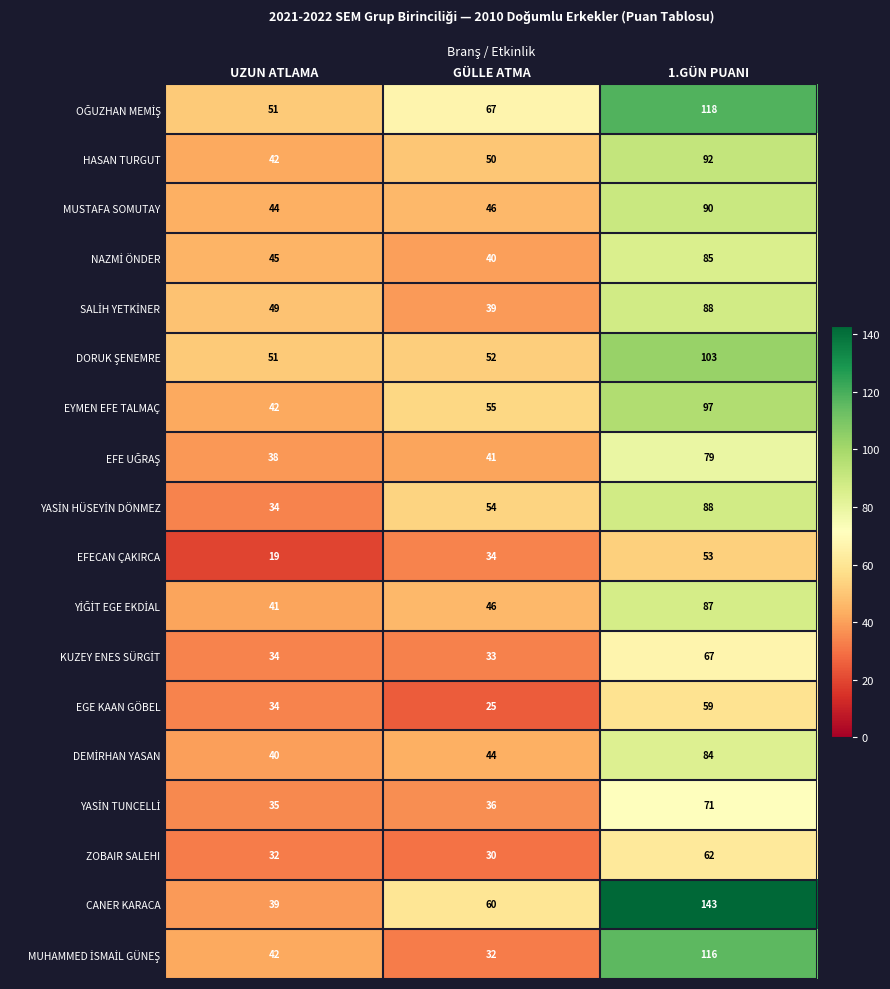

Rank the categories by HASAN TURGUT value from highest to lowest.

1.GÜN PUANI, GÜLLE ATMA, UZUN ATLAMA